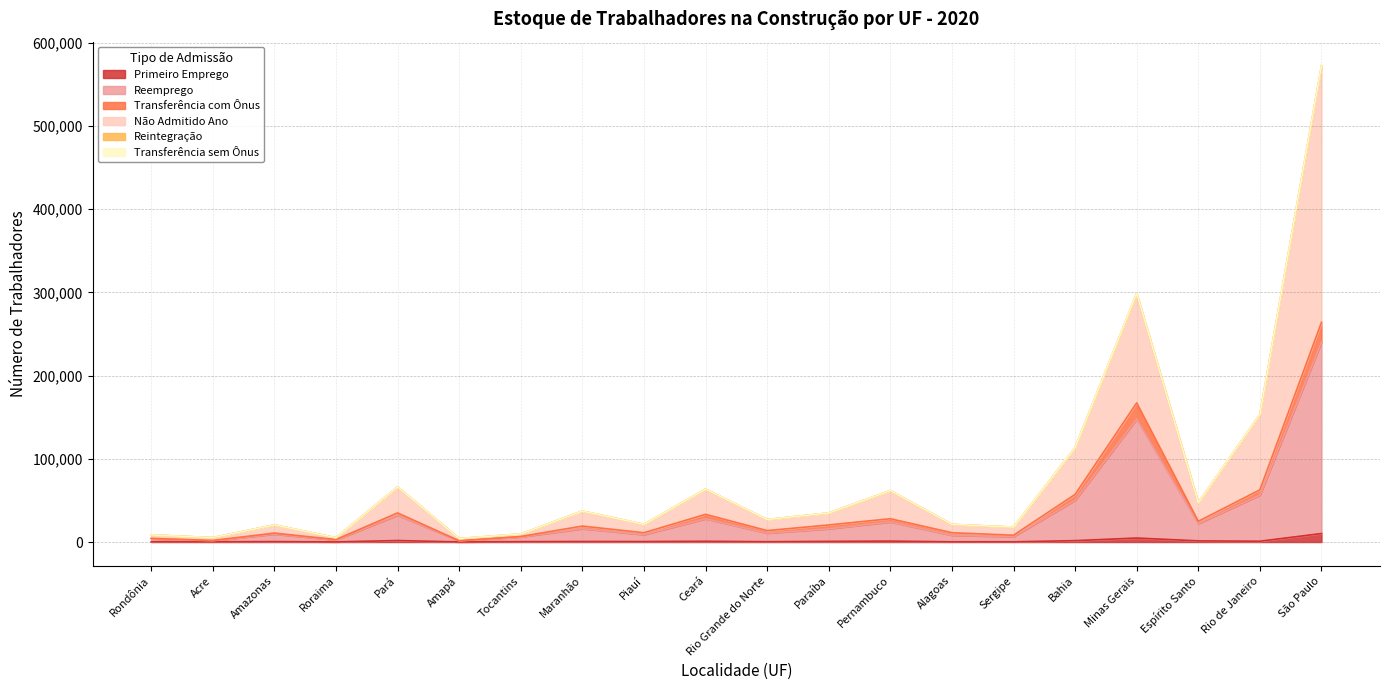

How many lines are shown in the chart?

6